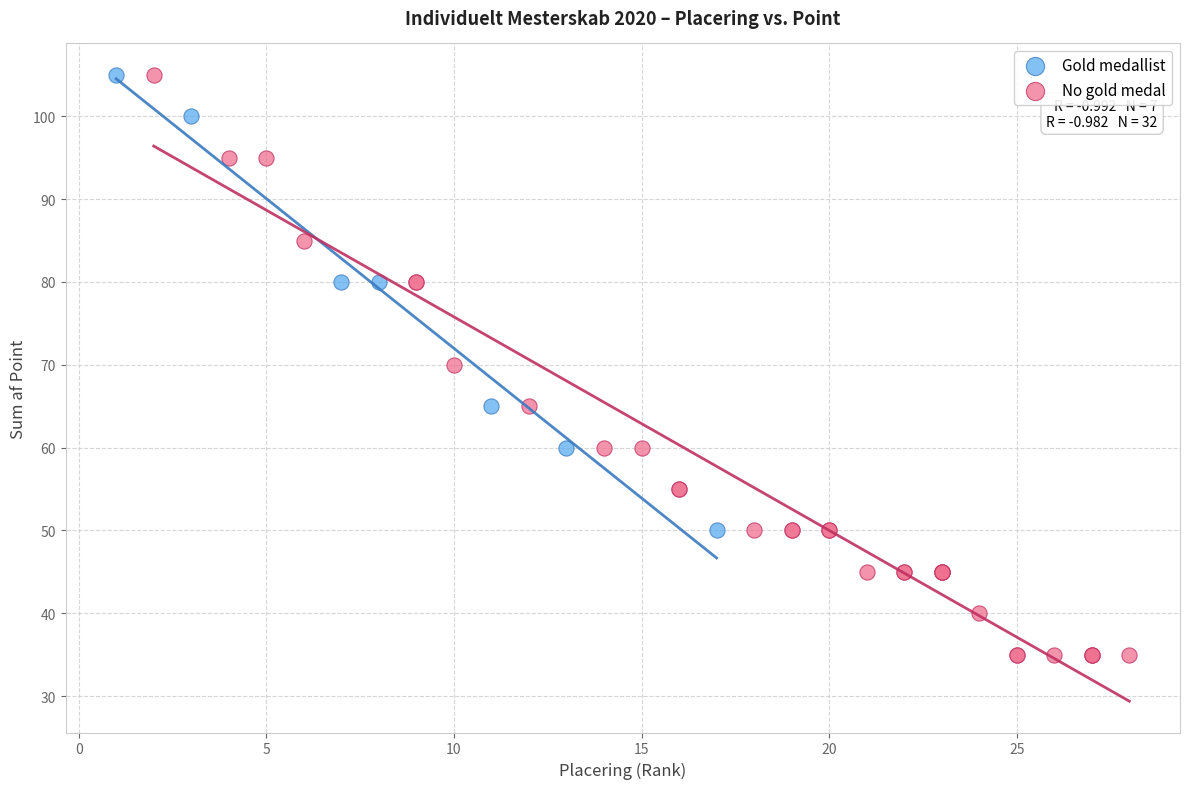

Which series reaches the minimum Y coordinate?

No gold medal